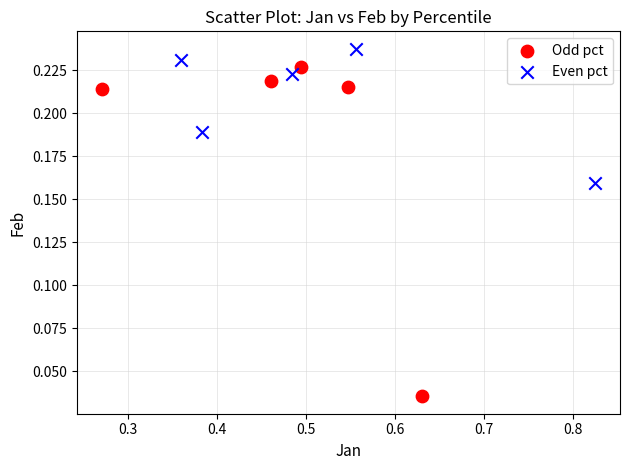

Which series reaches the maximum Y coordinate?

Even pct